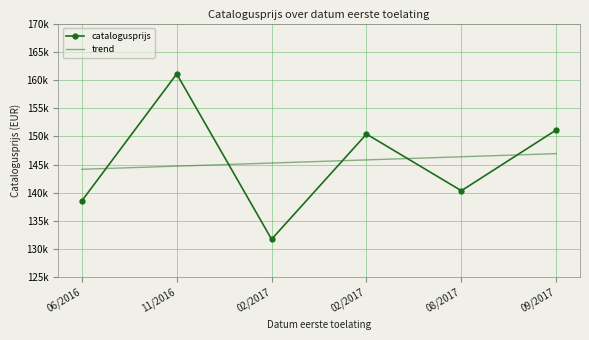

Which series has the largest total across all categories?

catalogusprijs